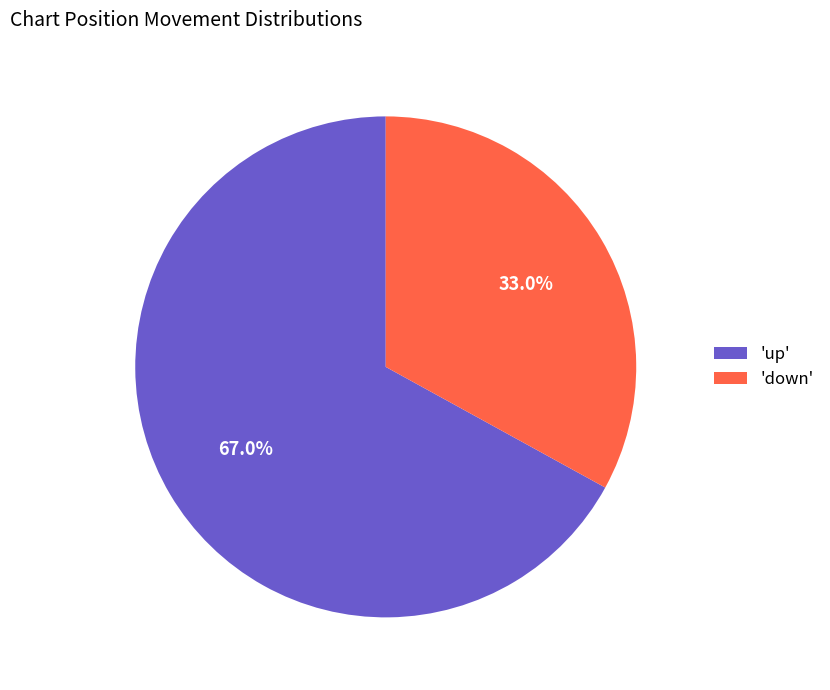

Rank the categories by value from highest to lowest.

'up', 'down'